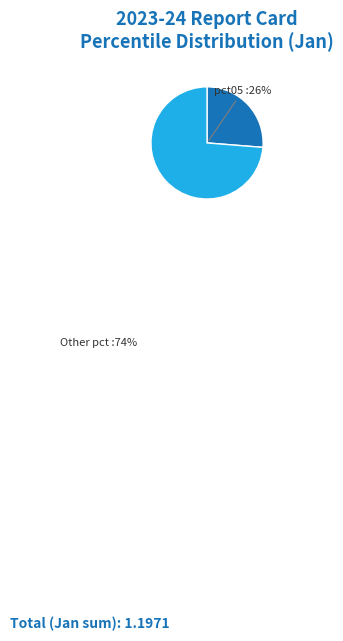

Which category accounts for the majority?

Other pct